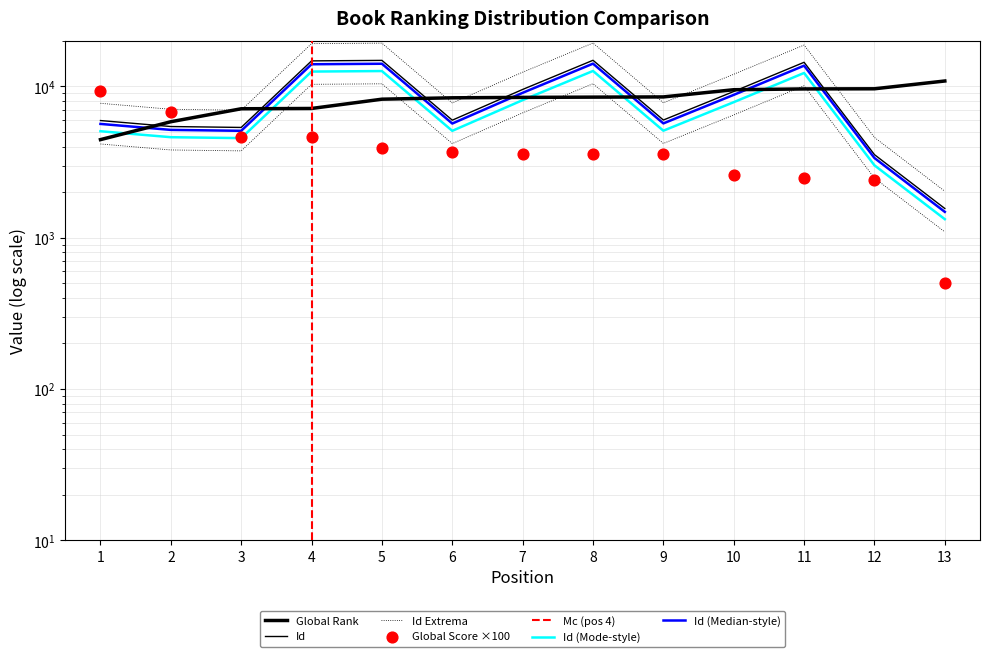

Is the value of Global Score at 8 greater than the value of Global Rank at 6?

No